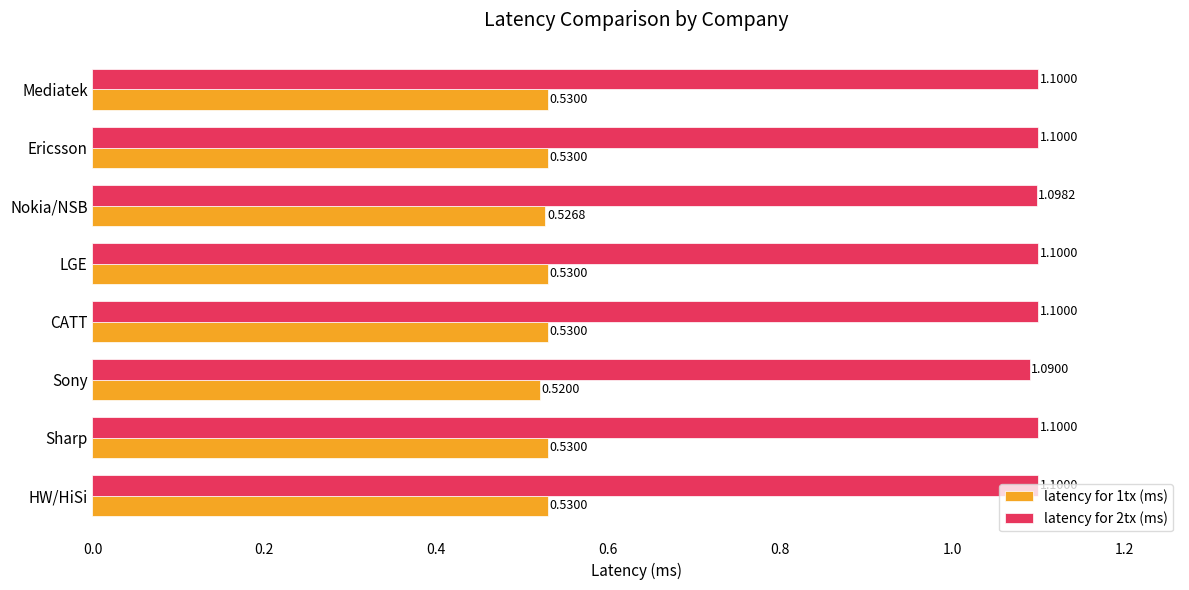

What are all the series names shown in the legend?

latency for 1tx (ms), latency for 2tx (ms)